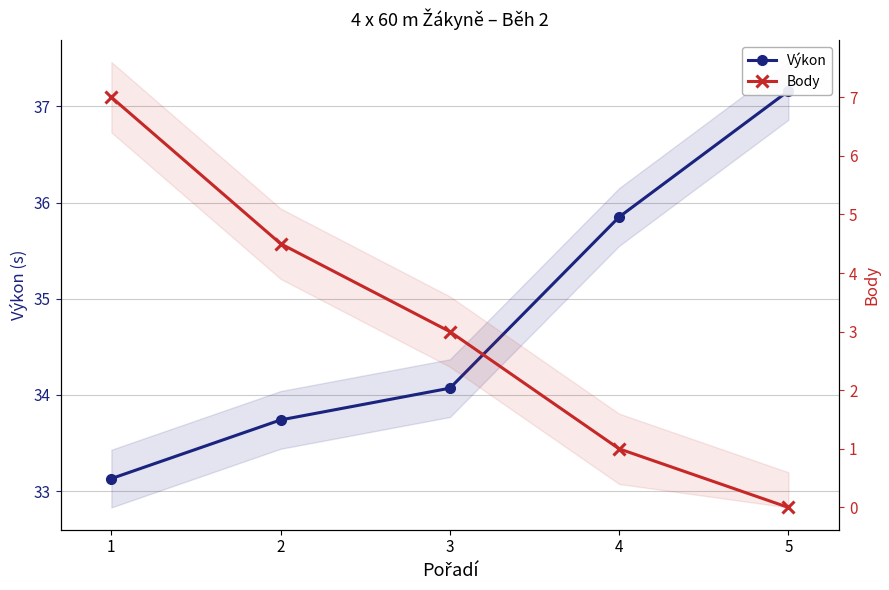

Reading right to left, what are all the values shown in this chart?

Výkon: 37.2	35.9	34.1	33.7	33.1
Body: 0.0	1.0	3.0	4.5	7.0